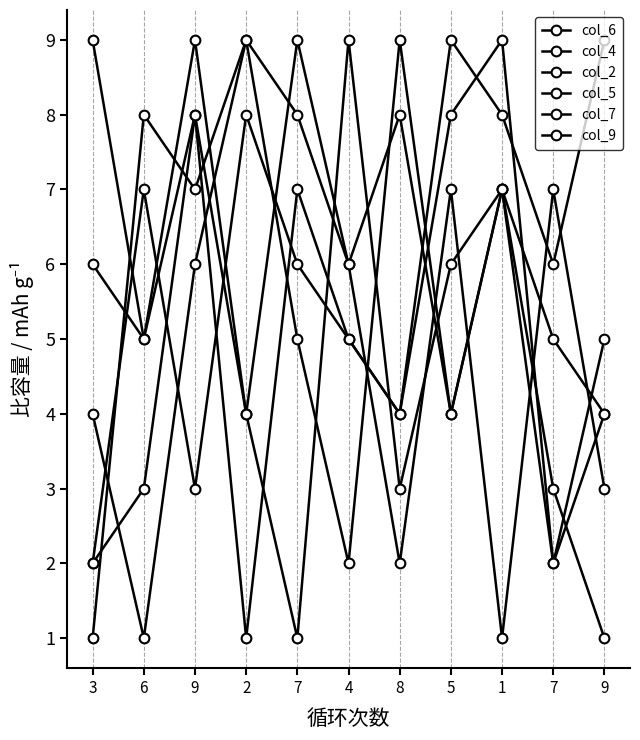

What is the label of the 8th point from the right?

2